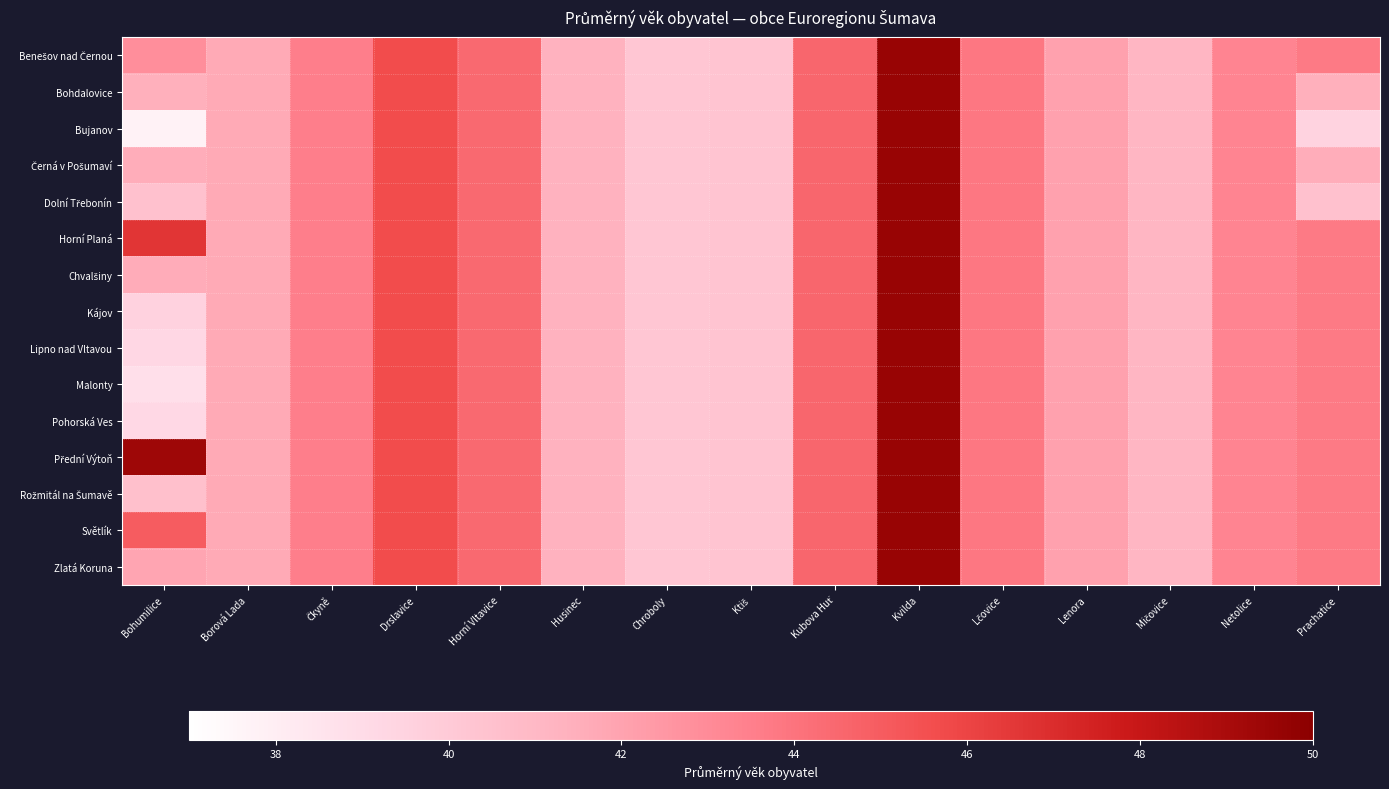

Which label corresponds to the smallest value in the chart?

Bohumilice